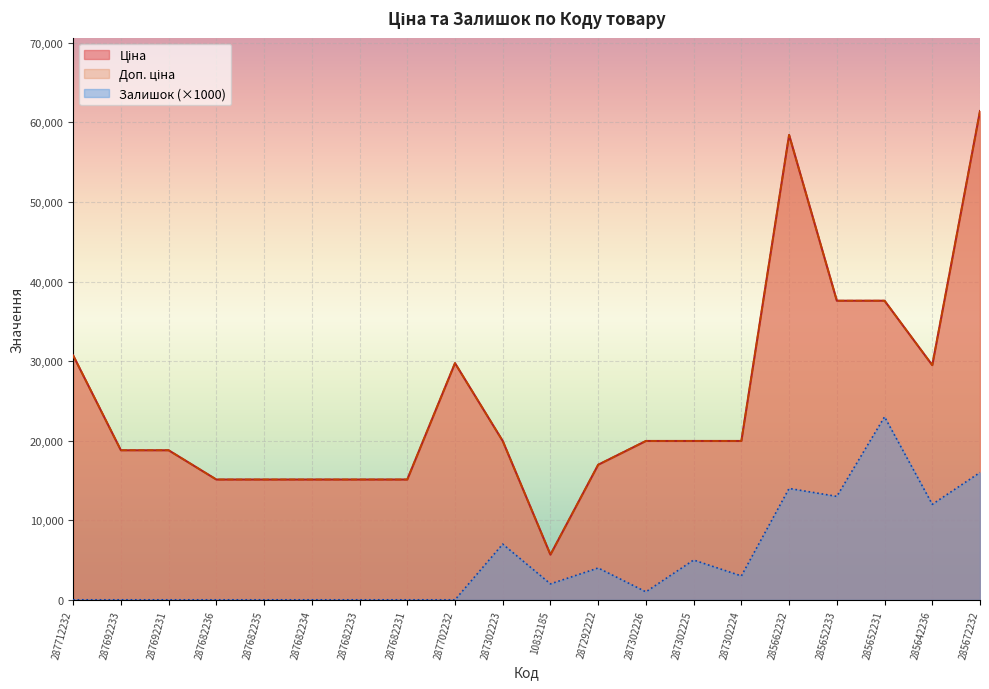

True or false: Залишок and Ціна cross at least once.

False